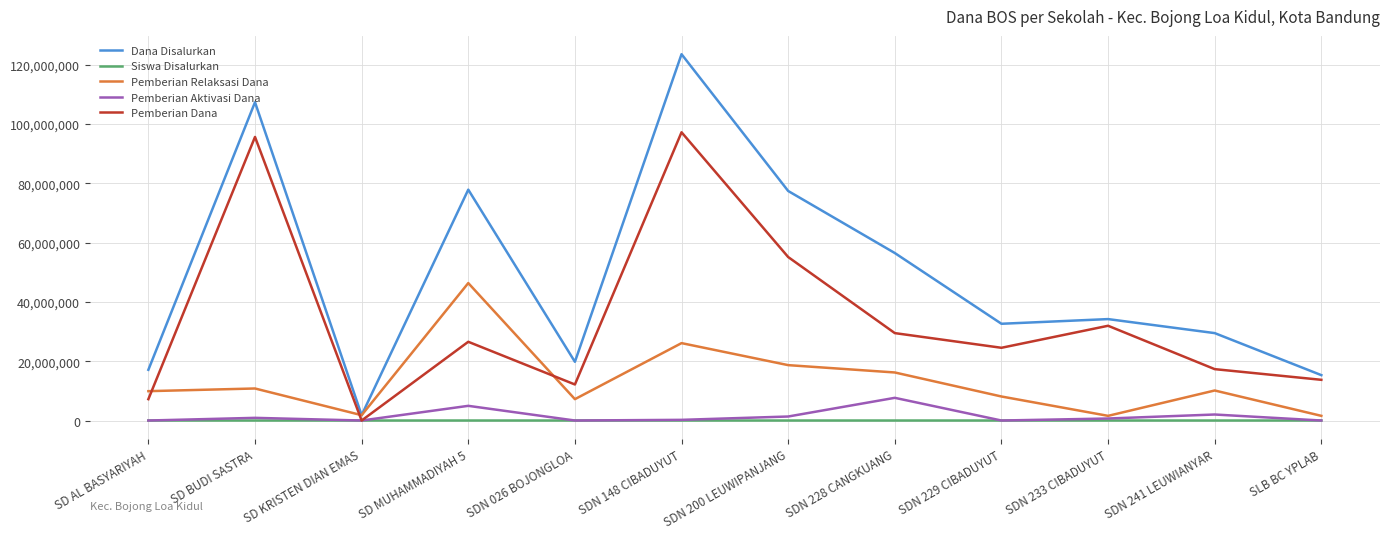

What is the difference between the Pemberian Dana values at SDN 148 CIBADUYUT and SDN 233 CIBADUYUT?

65250000